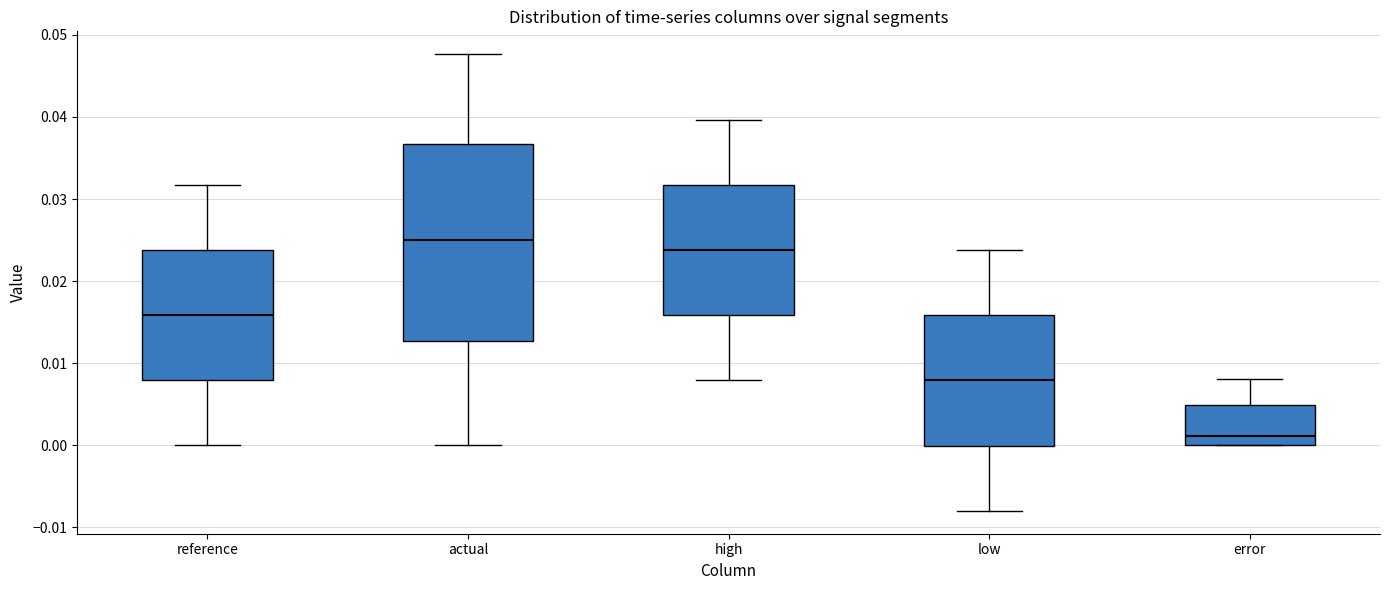

Where does the median line of the box for high sit on the y-axis? The values are not printed on the chart, so give them approximately, as read against the axis.

0.024